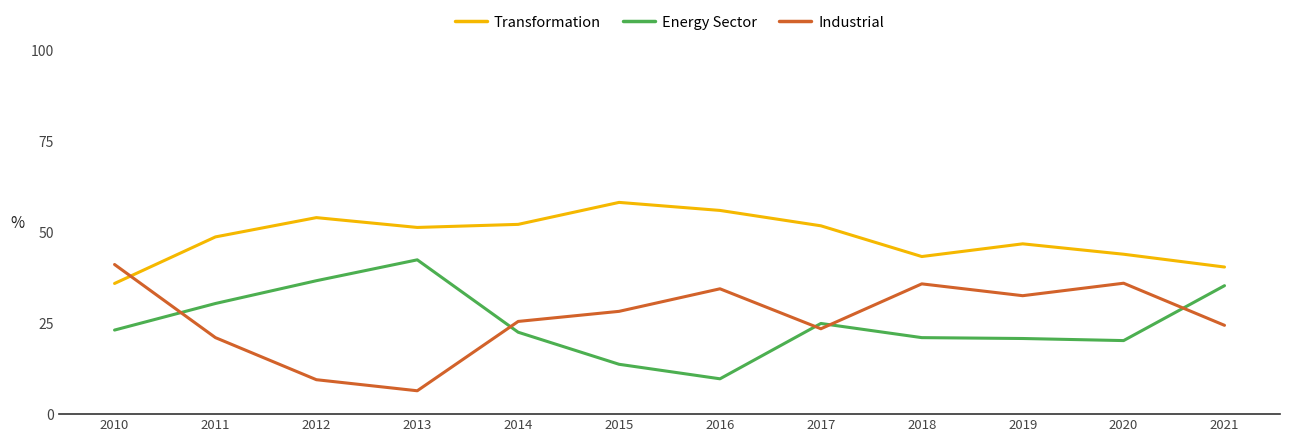

True or false: Industrial has a value of 23.4 at 2017.

True